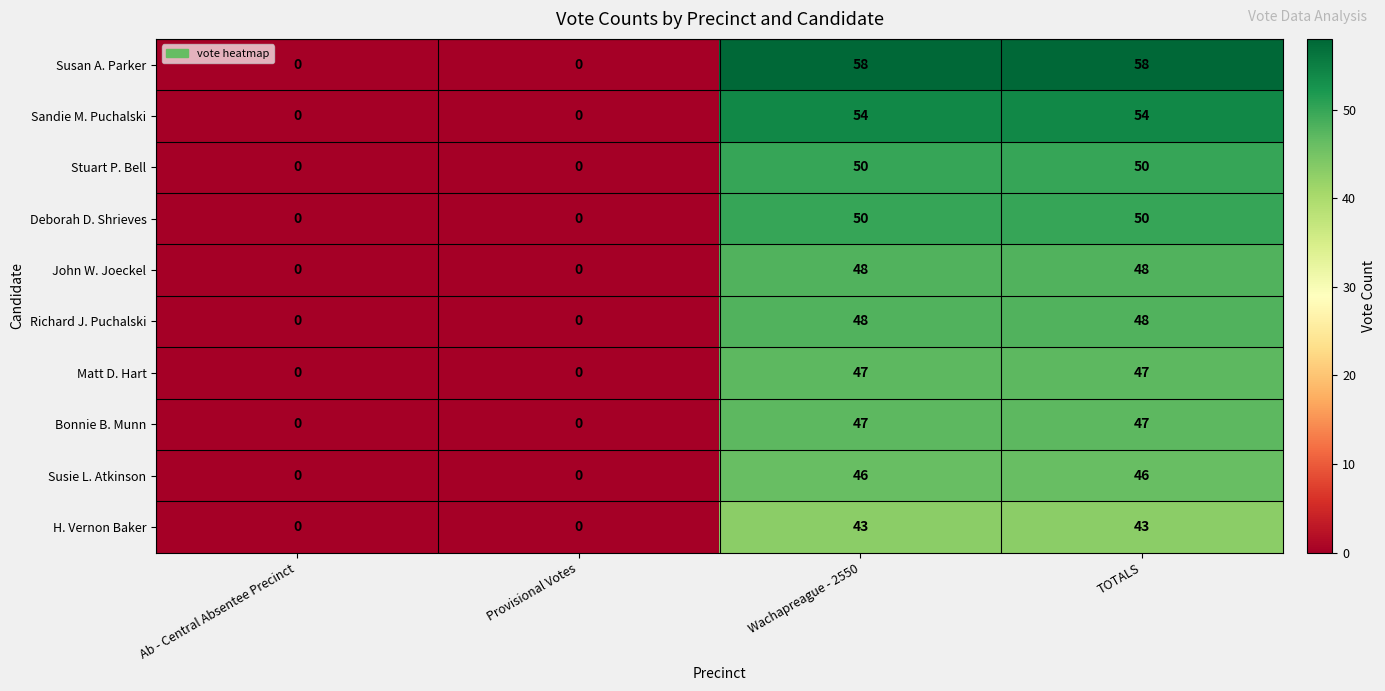

What is the total value across all series at TOTALS?

491